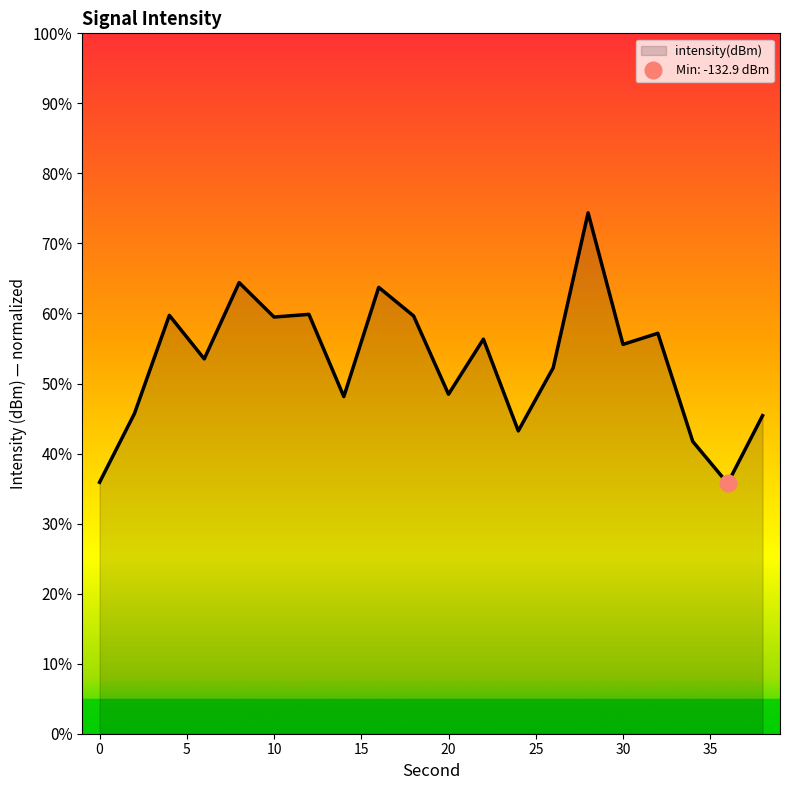

True or false: the data shows 59.7 at 4.

True